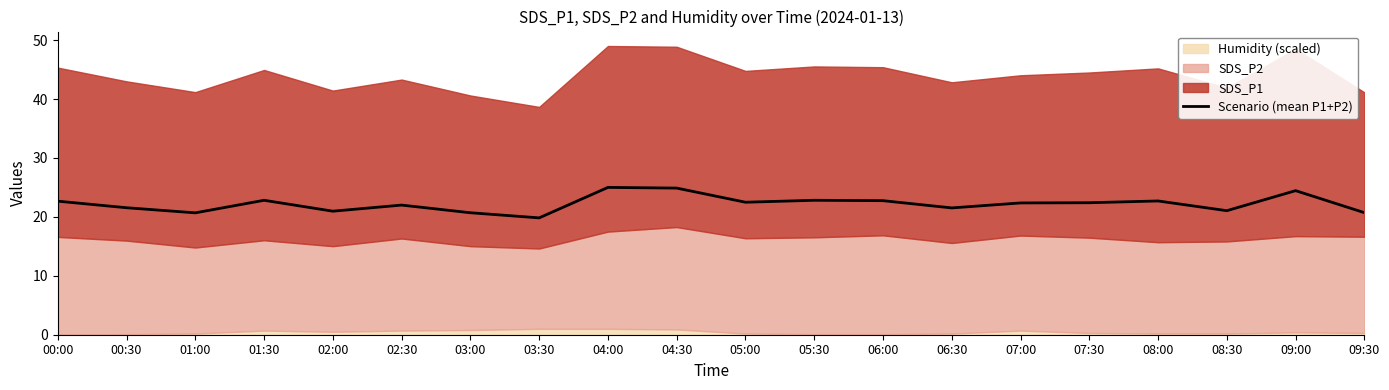

List the labels in order of value, largest first.

04:00, 04:30, 09:00, 01:30, 05:30, 06:00, 08:00, 00:00, 05:00, 07:30, 07:00, 02:30, 00:30, 06:30, 08:30, 02:00, 09:30, 03:00, 01:00, 03:30